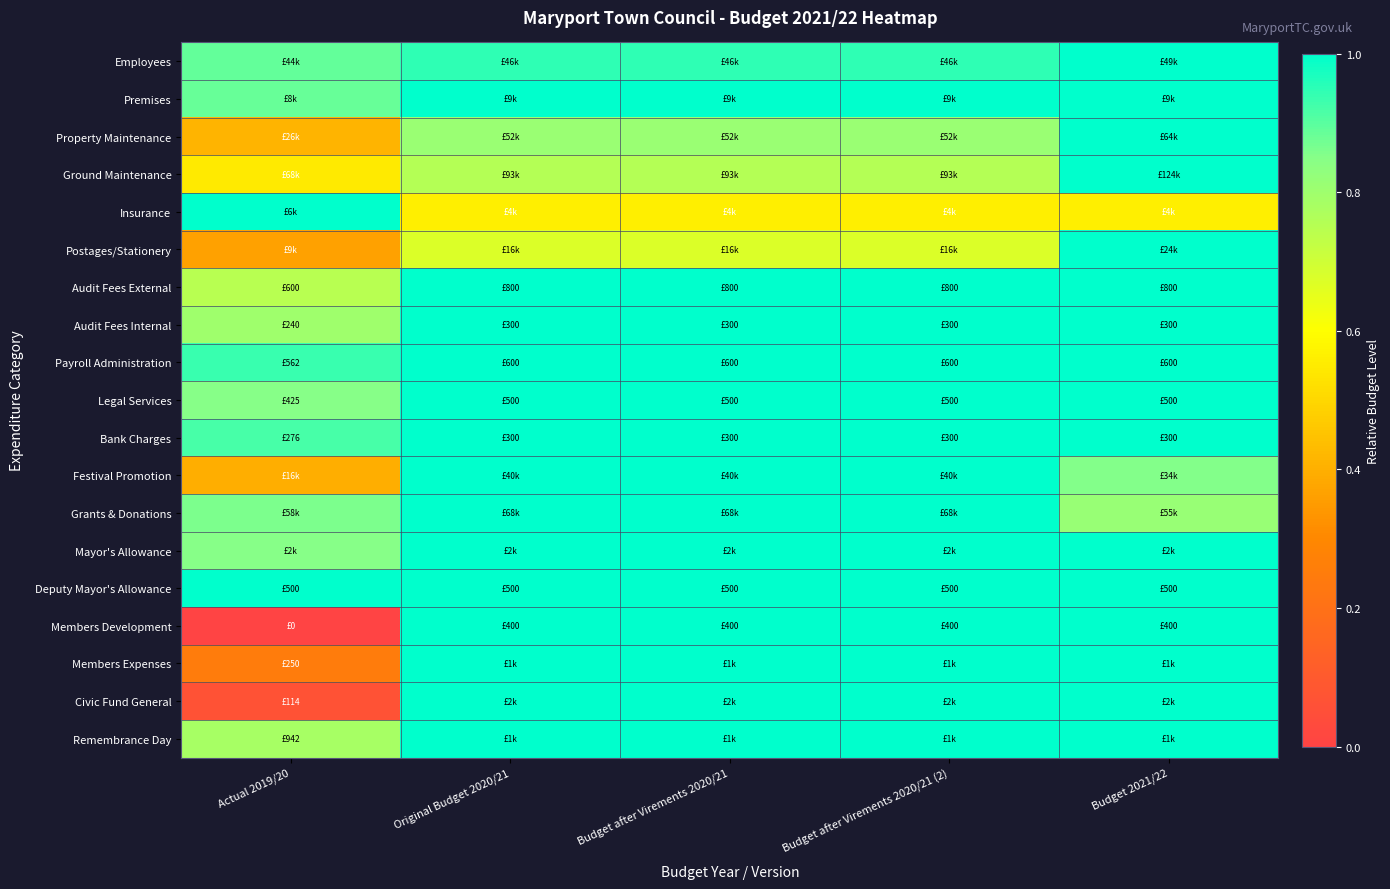

Reading left to right, what are all the values shown in this chart?

Employees: Actual 2019/20=0.9	Original Budget 2020/21=0.9	Budget after Virements 2020/21=0.9	Budget after Virements 2020/21 (2)=0.9	Budget 2021/22=1.0
Premises: Actual 2019/20=0.9	Original Budget 2020/21=1.0	Budget after Virements 2020/21=1.0	Budget after Virements 2020/21 (2)=1.0	Budget 2021/22=1.0
Property Maintenance: Actual 2019/20=0.4	Original Budget 2020/21=0.8	Budget after Virements 2020/21=0.8	Budget after Virements 2020/21 (2)=0.8	Budget 2021/22=1.0
Ground Maintenance: Actual 2019/20=0.5	Original Budget 2020/21=0.8	Budget after Virements 2020/21=0.8	Budget after Virements 2020/21 (2)=0.8	Budget 2021/22=1.0
Insurance: Actual 2019/20=1.0	Original Budget 2020/21=0.6	Budget after Virements 2020/21=0.6	Budget after Virements 2020/21 (2)=0.6	Budget 2021/22=0.6
Postages/Stationery: Actual 2019/20=0.4	Original Budget 2020/21=0.7	Budget after Virements 2020/21=0.7	Budget after Virements 2020/21 (2)=0.7	Budget 2021/22=1.0
Audit Fees External: Actual 2019/20=0.7	Original Budget 2020/21=1.0	Budget after Virements 2020/21=1.0	Budget after Virements 2020/21 (2)=1.0	Budget 2021/22=1.0
Audit Fees Internal: Actual 2019/20=0.8	Original Budget 2020/21=1.0	Budget after Virements 2020/21=1.0	Budget after Virements 2020/21 (2)=1.0	Budget 2021/22=1.0
Payroll Administration: Actual 2019/20=0.9	Original Budget 2020/21=1.0	Budget after Virements 2020/21=1.0	Budget after Virements 2020/21 (2)=1.0	Budget 2021/22=1.0
Legal Services: Actual 2019/20=0.8	Original Budget 2020/21=1.0	Budget after Virements 2020/21=1.0	Budget after Virements 2020/21 (2)=1.0	Budget 2021/22=1.0
Bank Charges: Actual 2019/20=0.9	Original Budget 2020/21=1.0	Budget after Virements 2020/21=1.0	Budget after Virements 2020/21 (2)=1.0	Budget 2021/22=1.0
Festival Promotion: Actual 2019/20=0.4	Original Budget 2020/21=1.0	Budget after Virements 2020/21=1.0	Budget after Virements 2020/21 (2)=1.0	Budget 2021/22=0.9
Grants & Donations: Actual 2019/20=0.9	Original Budget 2020/21=1.0	Budget after Virements 2020/21=1.0	Budget after Virements 2020/21 (2)=1.0	Budget 2021/22=0.8
Mayor's Allowance: Actual 2019/20=0.8	Original Budget 2020/21=1.0	Budget after Virements 2020/21=1.0	Budget after Virements 2020/21 (2)=1.0	Budget 2021/22=1.0
Deputy Mayor's Allowance: Actual 2019/20=1.0	Original Budget 2020/21=1.0	Budget after Virements 2020/21=1.0	Budget after Virements 2020/21 (2)=1.0	Budget 2021/22=1.0
Members Development: Actual 2019/20=0.0	Original Budget 2020/21=1.0	Budget after Virements 2020/21=1.0	Budget after Virements 2020/21 (2)=1.0	Budget 2021/22=1.0
Members Expenses: Actual 2019/20=0.2	Original Budget 2020/21=1.0	Budget after Virements 2020/21=1.0	Budget after Virements 2020/21 (2)=1.0	Budget 2021/22=1.0
Civic Fund General: Actual 2019/20=0.1	Original Budget 2020/21=1.0	Budget after Virements 2020/21=1.0	Budget after Virements 2020/21 (2)=1.0	Budget 2021/22=1.0
Remembrance Day: Actual 2019/20=0.8	Original Budget 2020/21=1.0	Budget after Virements 2020/21=1.0	Budget after Virements 2020/21 (2)=1.0	Budget 2021/22=1.0